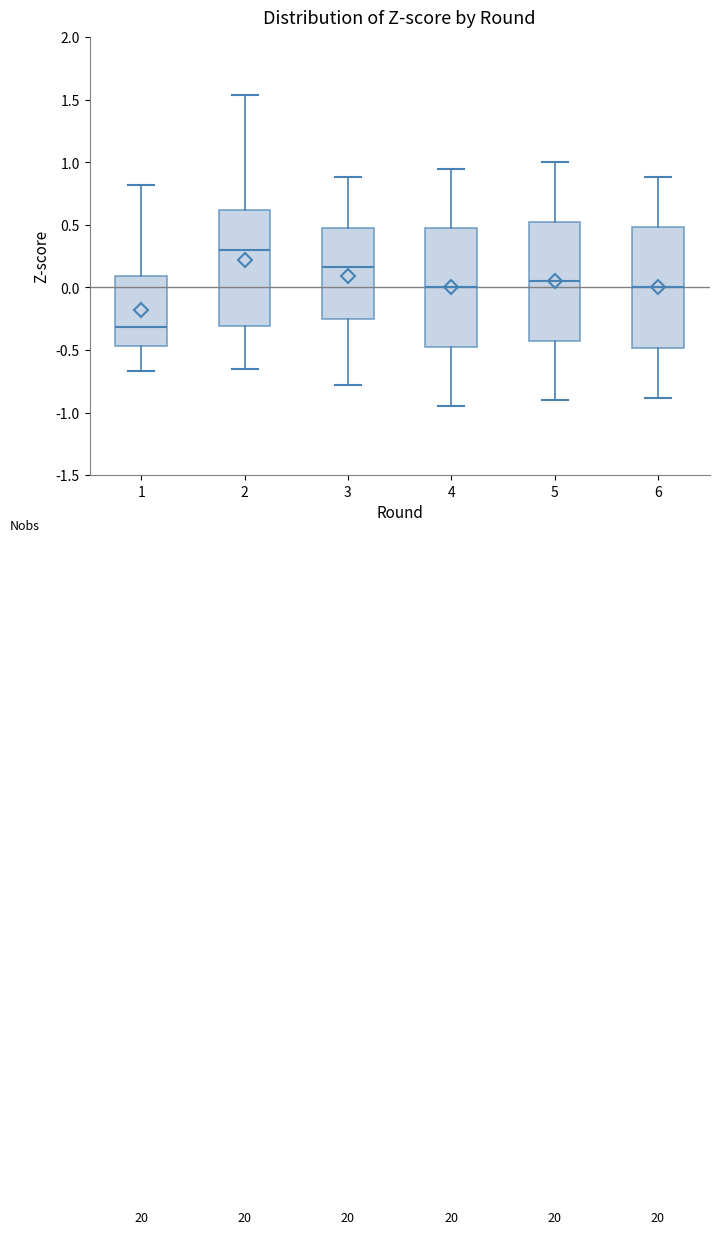

Reading left to right, read every box against the y-axis: the position of its median line, the range the box covers, and the ends of its whiskers. The values are not printed on the chart, so give them approximately, as read against the axis.

1: median -0.30, box -0.45 to 0.10, whiskers -0.65 to 0.80
2: median 0.30, box -0.30 to 0.60, whiskers -0.65 to 1.55
3: median 0.15, box -0.25 to 0.50, whiskers -0.80 to 0.90
4: median 0.00, box -0.45 to 0.50, whiskers -0.95 to 0.95
5: median 0.05, box -0.40 to 0.55, whiskers -0.90 to 1.00
6: median 0.00, box -0.50 to 0.50, whiskers -0.90 to 0.90